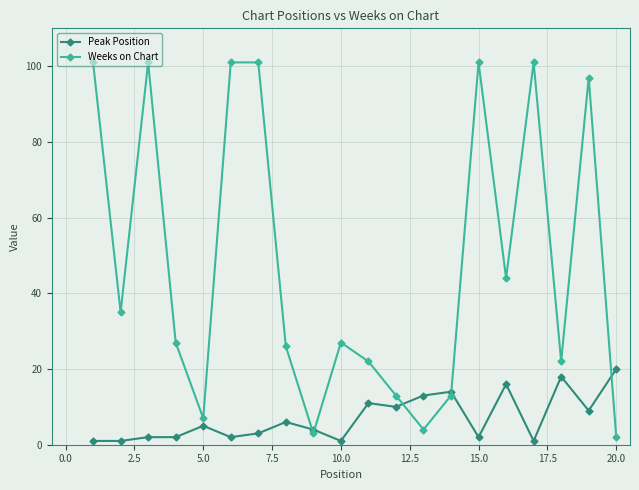

What is the maximum value shown in the chart?

101